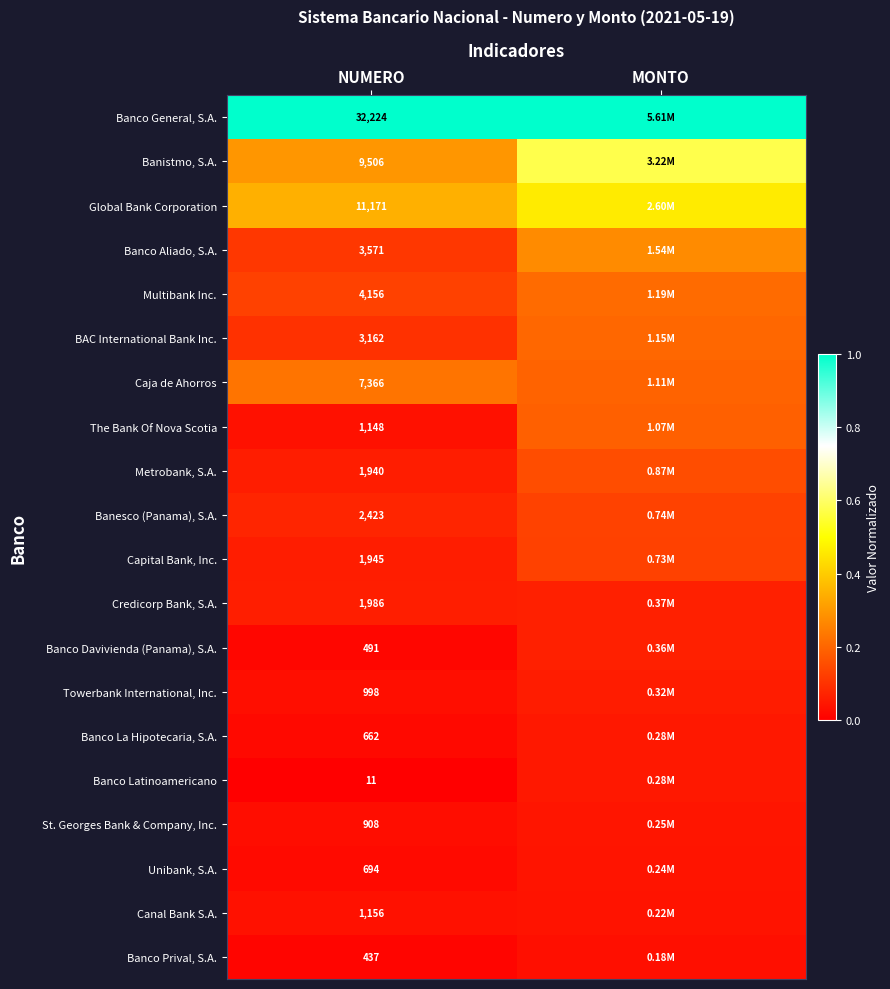

Rank the series at NUMERO from lowest to highest value.

Banco Latinoamericano, Banco Prival, S.A., Banco Davivienda (Panama), S.A., Banco La Hipotecaria, S.A., Unibank, S.A., St. Georges Bank & Company, Inc., Towerbank International, Inc., The Bank Of Nova Scotia, Canal Bank S.A., Metrobank, S.A., Capital Bank, Inc., Credicorp Bank, S.A., Banesco (Panama), S.A., BAC International Bank Inc., Banco Aliado, S.A., Multibank Inc., Caja de Ahorros, Banistmo, S.A., Global Bank Corporation, Banco General, S.A.